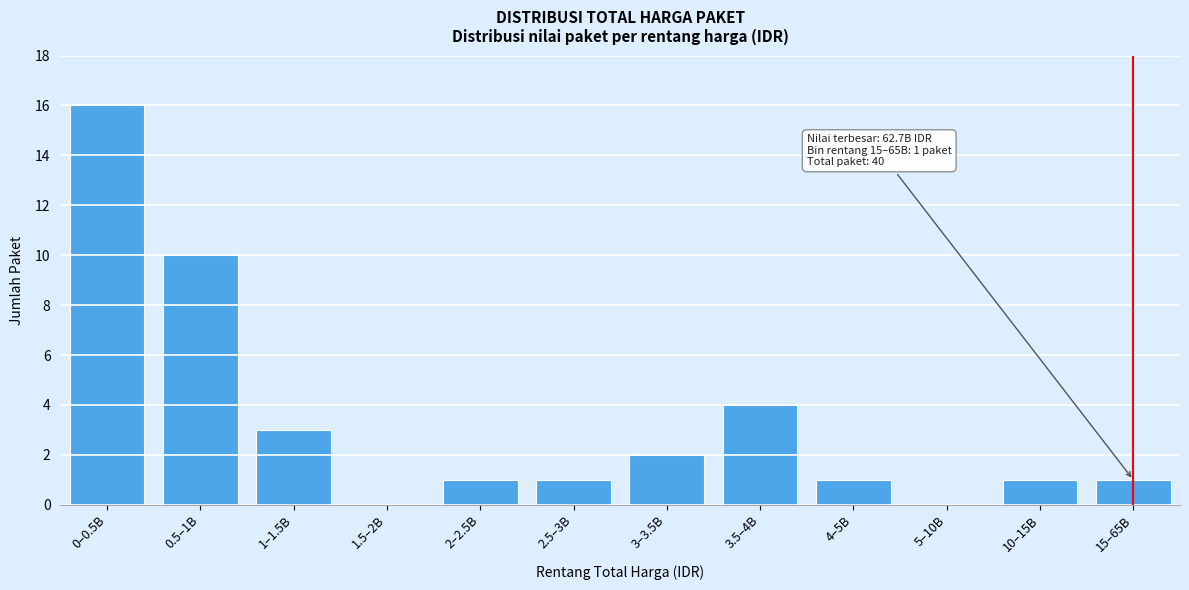

Reading left to right, list all the values displayed in this chart.

0–0.5B=16	0.5–1B=10	1–1.5B=3	1.5–2B=0	2–2.5B=1	2.5–3B=1	3–3.5B=2	3.5–4B=4	4–5B=1	5–10B=0	10–15B=1	15–65B=1